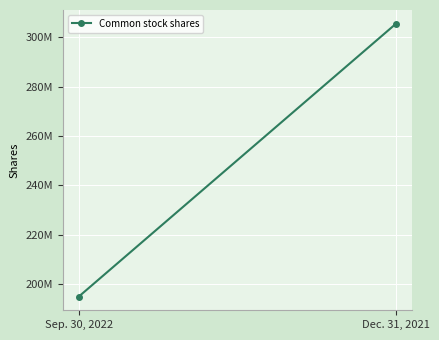

Is it true that the value at Sep. 30, 2022 is 54582485?

False